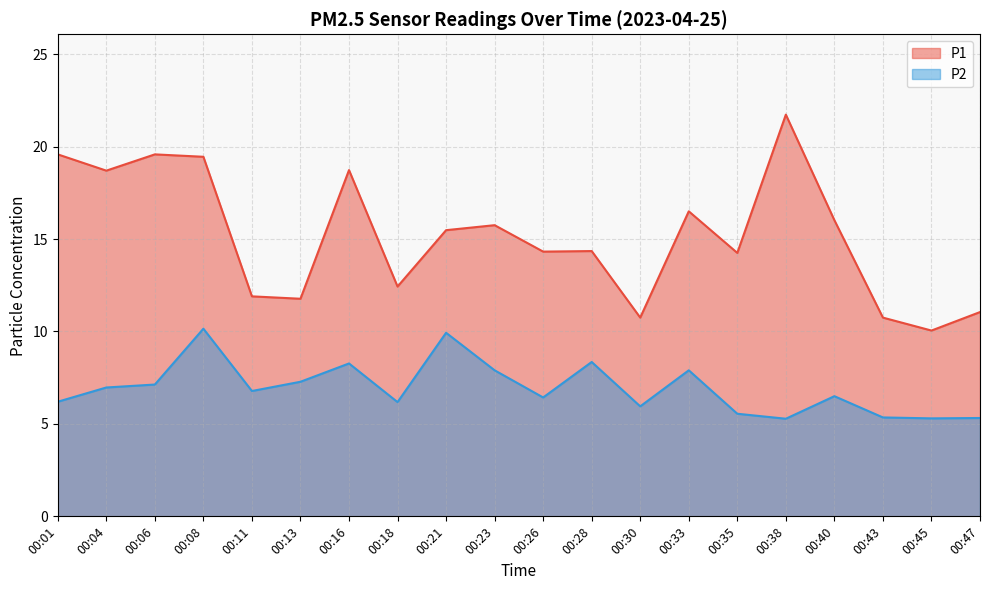

Between 00:38 and 00:43, which series saw the biggest shift?

P1